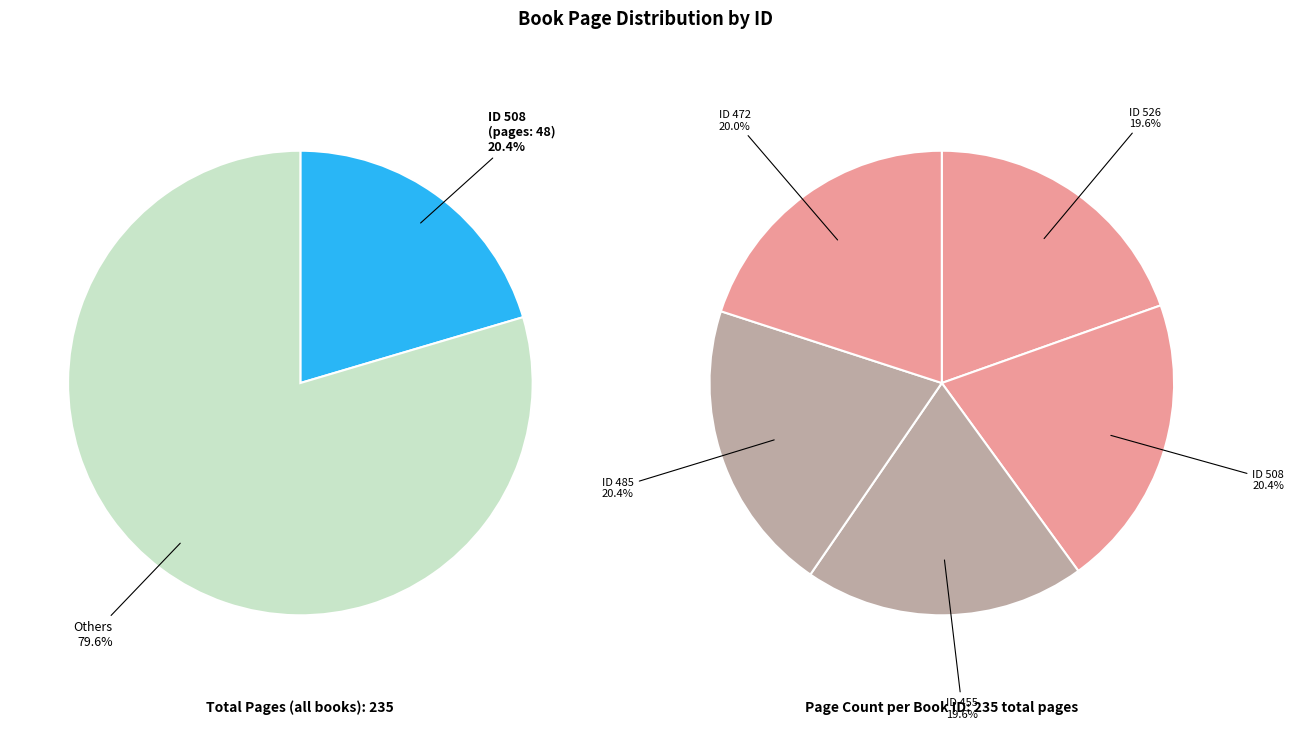

What percentage is the 485 slice, to the nearest percent?

20%